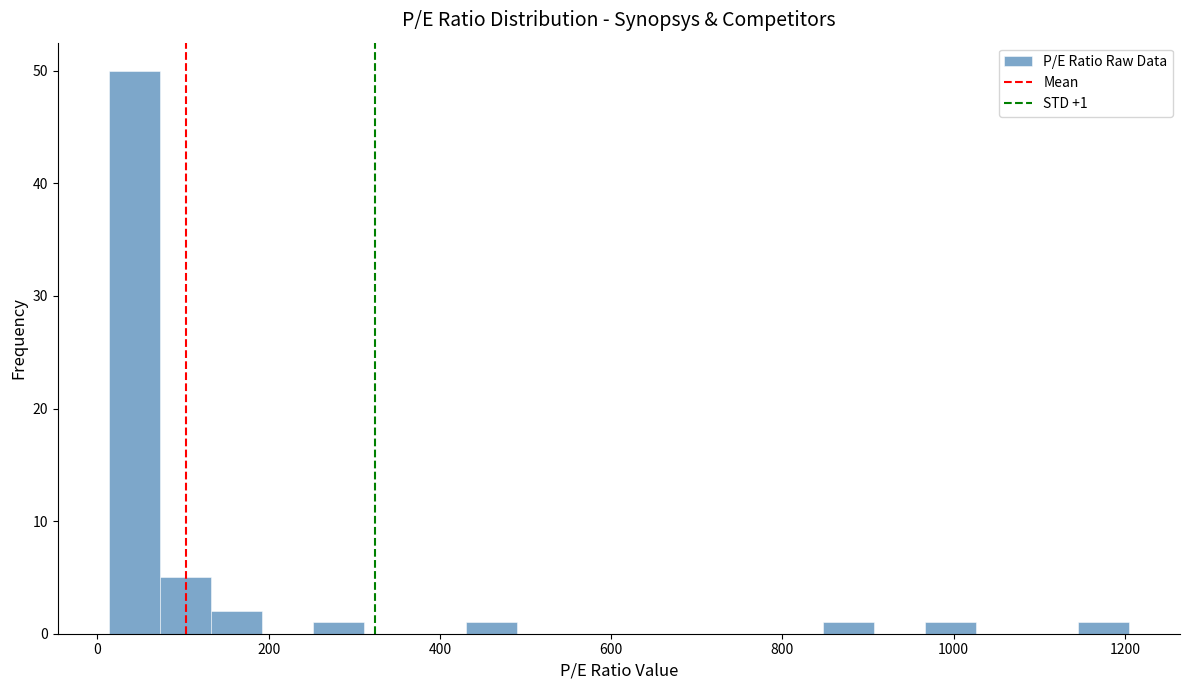

Around what value on the x-axis is the tallest bar? Give the approximate position of its centre, as read against the axis.

40